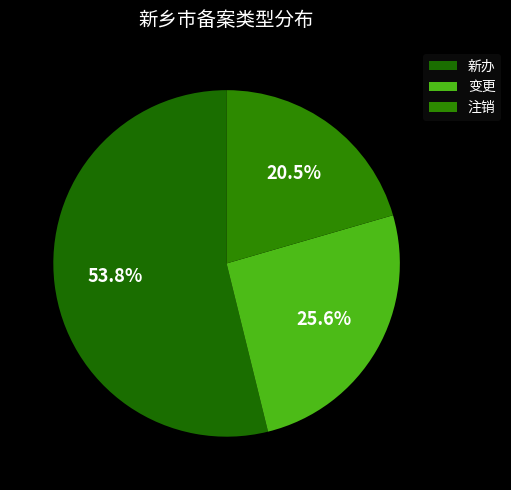

Is it true that 注销 is 27% of the pie?

False